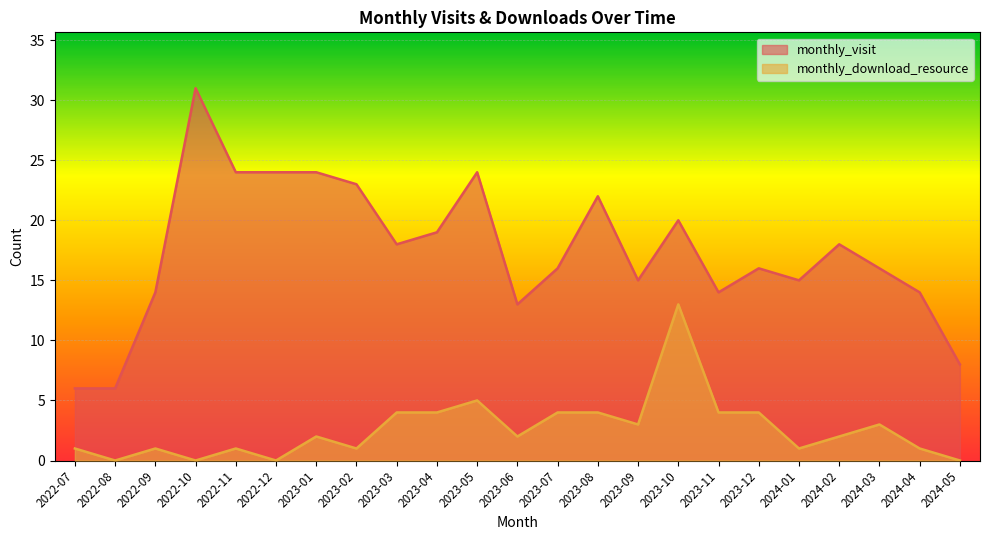

Reading left to right, what are all the values shown in this chart?

monthly_visit: 6	6	14	31	24	24	24	23	18	19	24	13	16	22	15	20	14	16	15	18	16	14	8
monthly_download_resource: 1	0	1	0	1	0	2	1	4	4	5	2	4	4	3	13	4	4	1	2	3	1	0